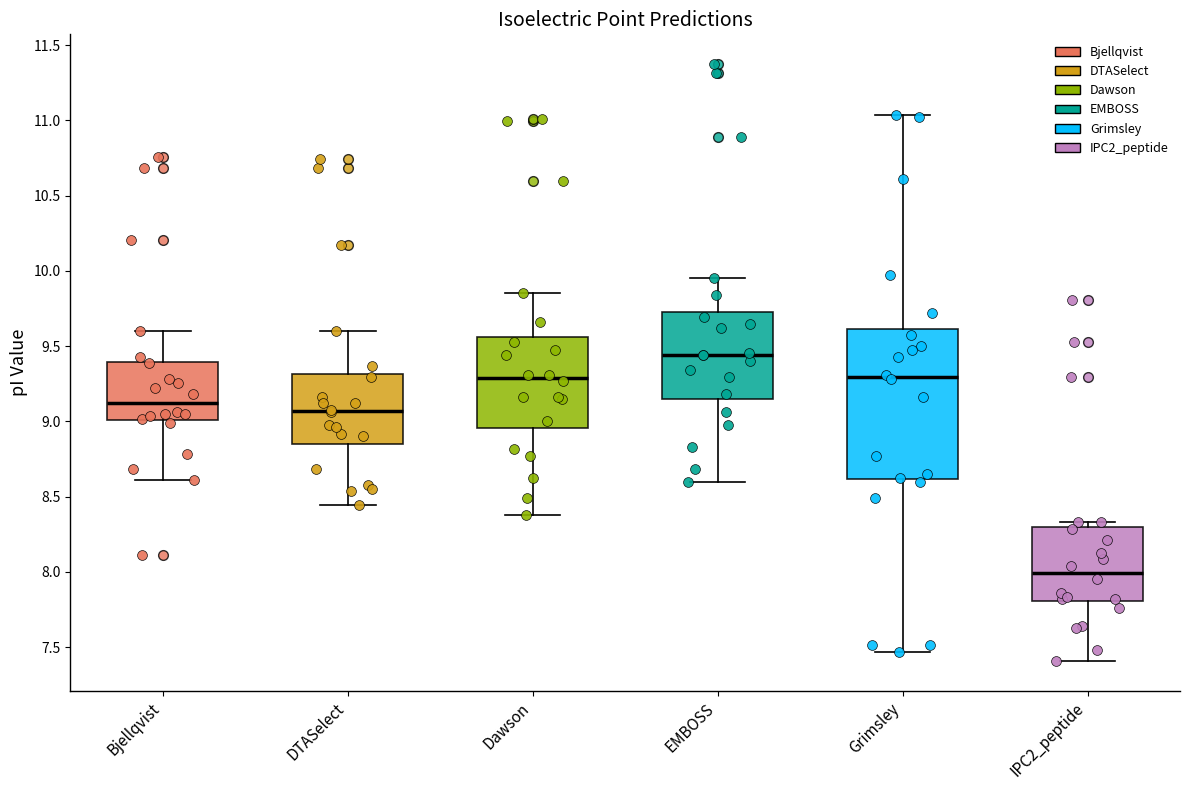

Where does the median line of the box for Bjellqvist sit on the y-axis? The values are not printed on the chart, so give them approximately, as read against the axis.

9.10